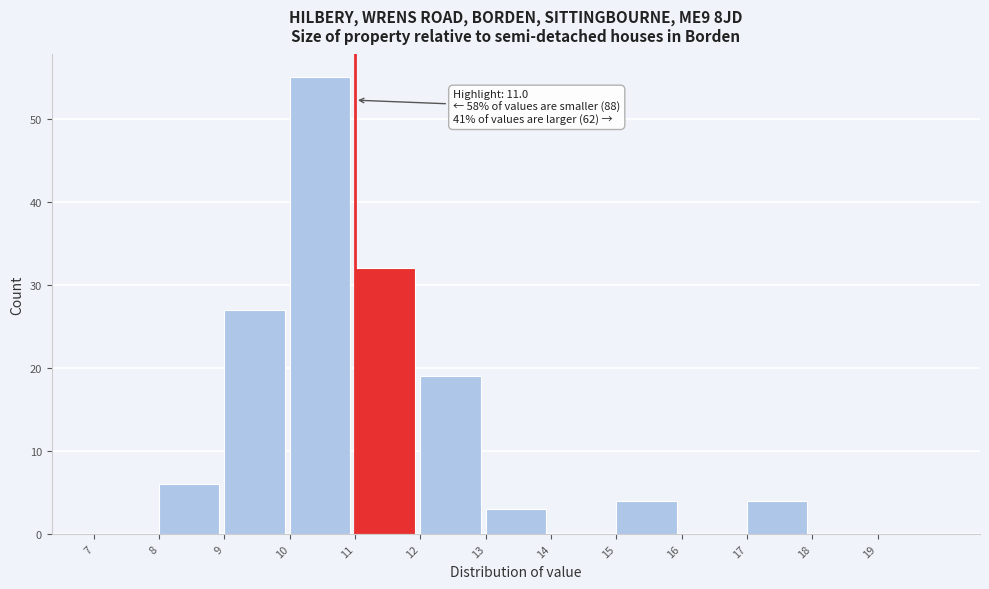

Which range on the x-axis has the tallest bar?

10 to 11